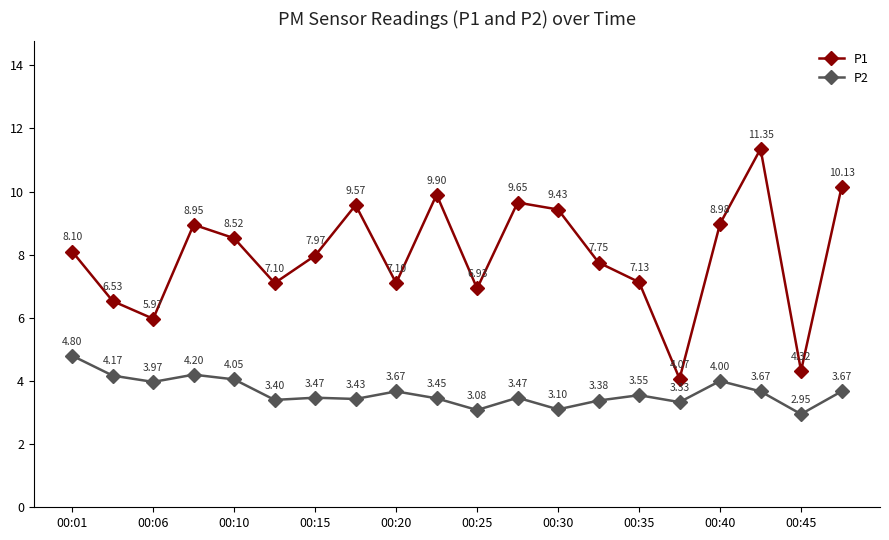

Which series has the largest total across all categories?

P1